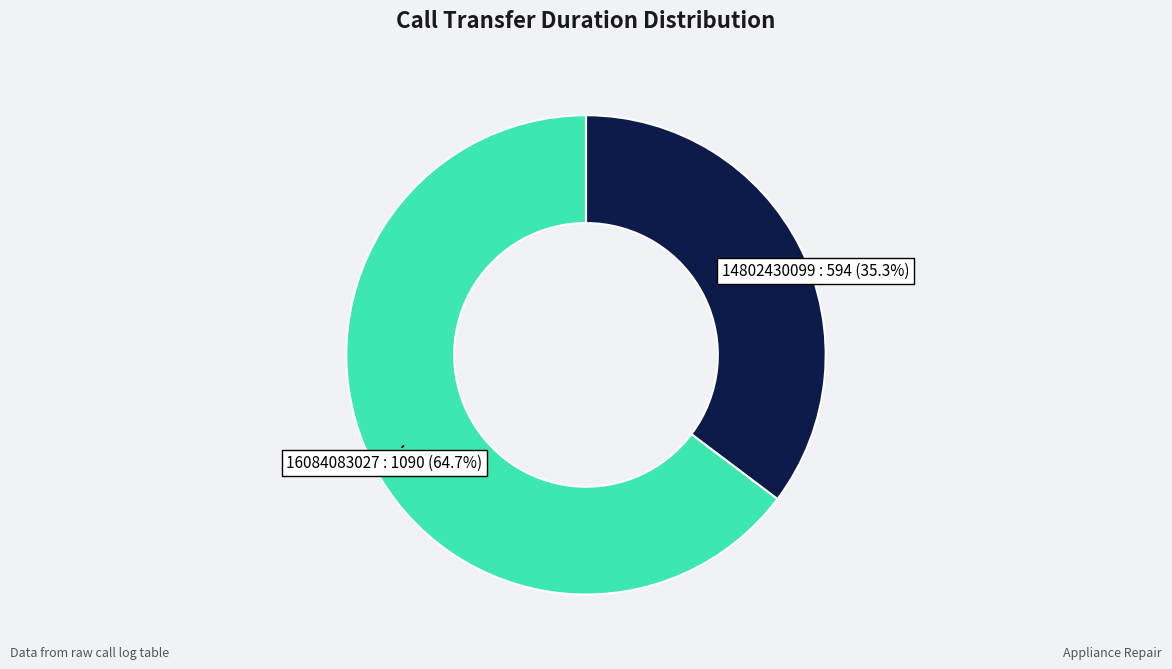

Does any single category account for the majority?

Yes